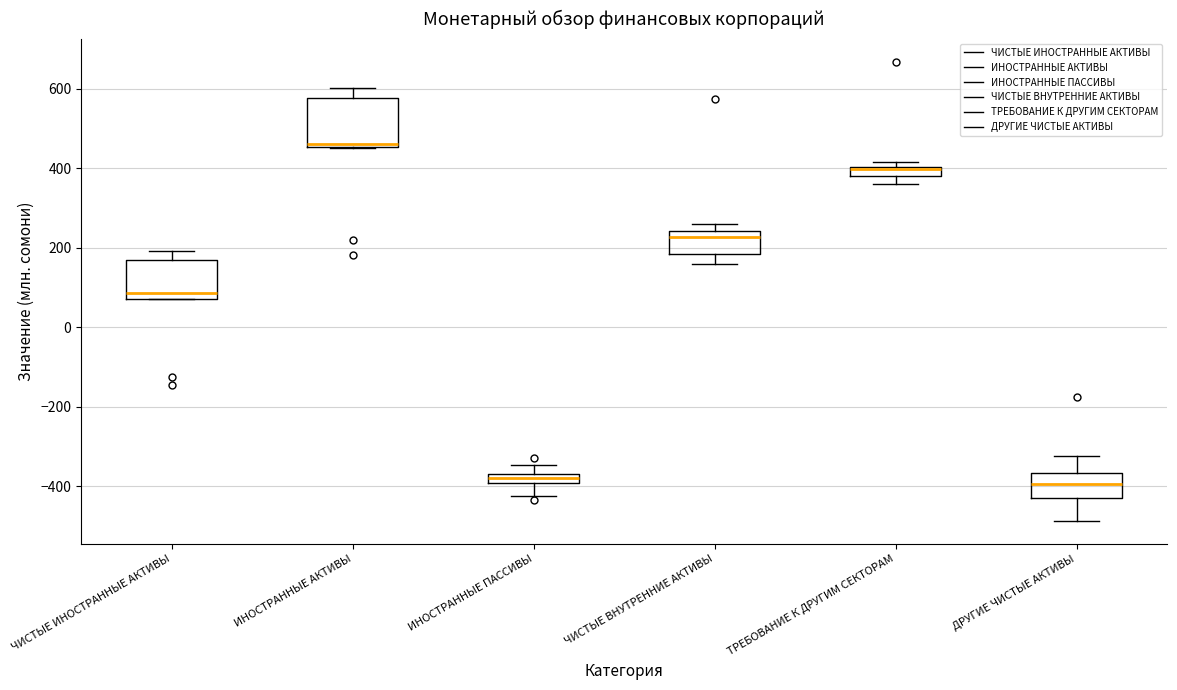

Where does the lower whisker of the box for ИНОСТРАННЫЕ ПАССИВЫ end on the y-axis? The values are not printed on the chart, so give them approximately, as read against the axis.

-420